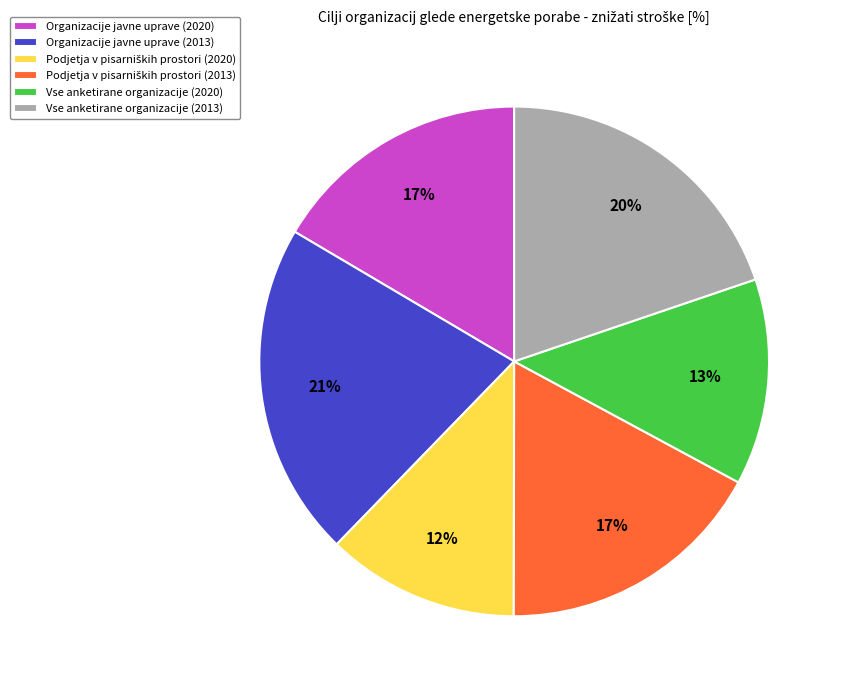

Which has a higher value, Organizacije javne uprave (2013) or Vse anketirane organizacije (2013)?

Organizacije javne uprave (2013)